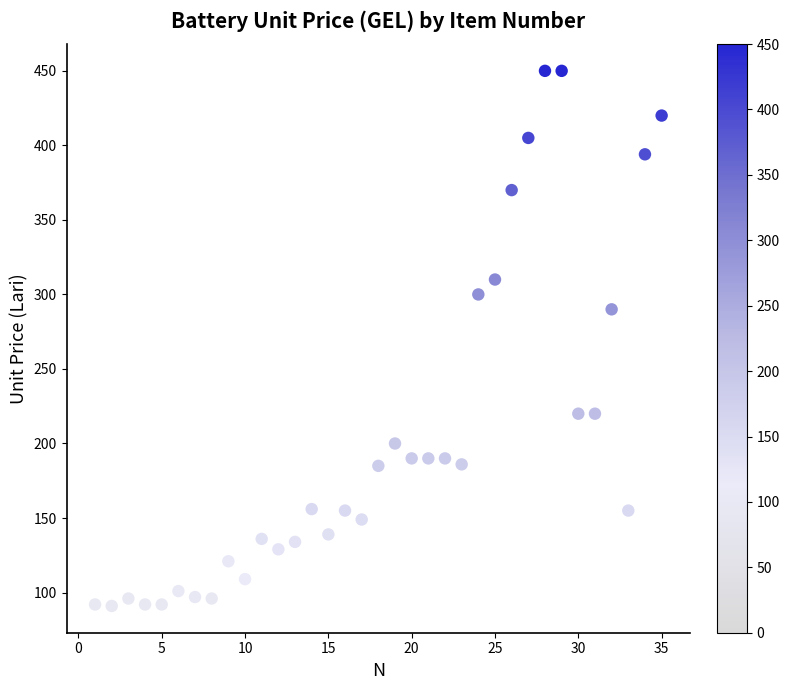

What Y value in the scatter plot is closest to 270?

290